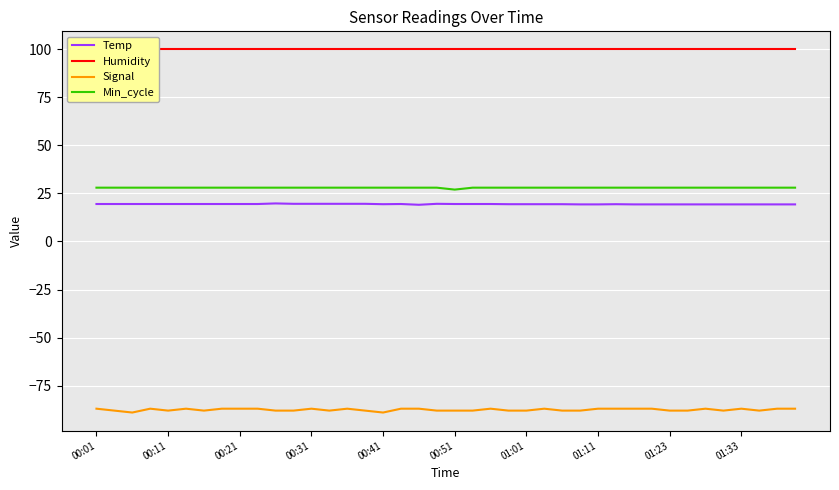

Reading right to left, extract all data points from this chart.

Temp: 19.3	19.3	19.3	19.3	19.3	19.3	19.3	19.3	19.3	19.3	19.4	19.3	19.3	19.4	19.4	19.4	19.4	19.5	19.5	19.5	19.6	19.1	19.5	19.4	19.6	19.6	19.6	19.6	19.6	19.8	19.5	19.5	19.5	19.5	19.5	19.5	19.5	19.5	19.5	19.5
Humidity: 99.9	99.9	99.9	99.9	99.9	99.9	99.9	99.9	99.9	99.9	99.9	99.9	99.9	99.9	99.9	99.9	99.9	99.9	99.9	99.9	99.9	99.9	99.9	99.9	99.9	99.9	99.9	99.9	99.9	99.9	99.9	99.9	99.9	99.9	99.9	99.9	99.9	99.9	99.9	99.9
Signal: -87.0	-87.0	-88.0	-87.0	-88.0	-87.0	-88.0	-88.0	-87.0	-87.0	-87.0	-87.0	-88.0	-88.0	-87.0	-88.0	-88.0	-87.0	-88.0	-88.0	-88.0	-87.0	-87.0	-89.0	-88.0	-87.0	-88.0	-87.0	-88.0	-88.0	-87.0	-87.0	-87.0	-88.0	-87.0	-88.0	-87.0	-89.0	-88.0	-87.0
Min_cycle: 28.0	28.0	28.0	28.0	28.0	28.0	28.0	28.0	28.0	28.0	28.0	28.0	28.0	28.0	28.0	28.0	28.0	28.0	28.0	27.0	28.0	28.0	28.0	28.0	28.0	28.0	28.0	28.0	28.0	28.0	28.0	28.0	28.0	28.0	28.0	28.0	28.0	28.0	28.0	28.0